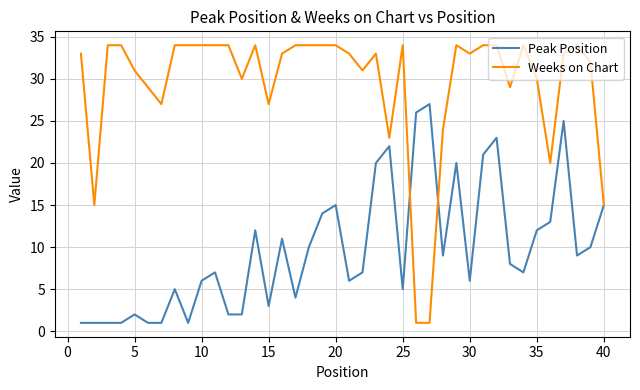

Rank the series by their maximum value, from highest to lowest.

Weeks on Chart, Peak Position